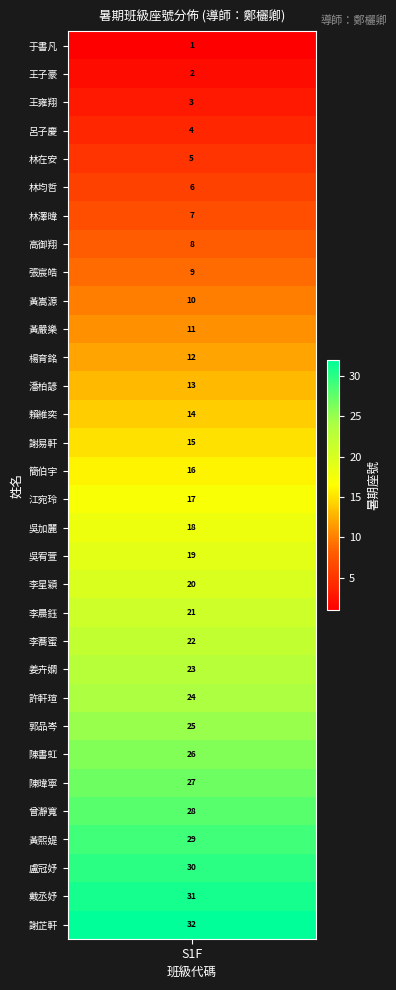

What is the ratio of the value at 4 to the value at 16?

0.3